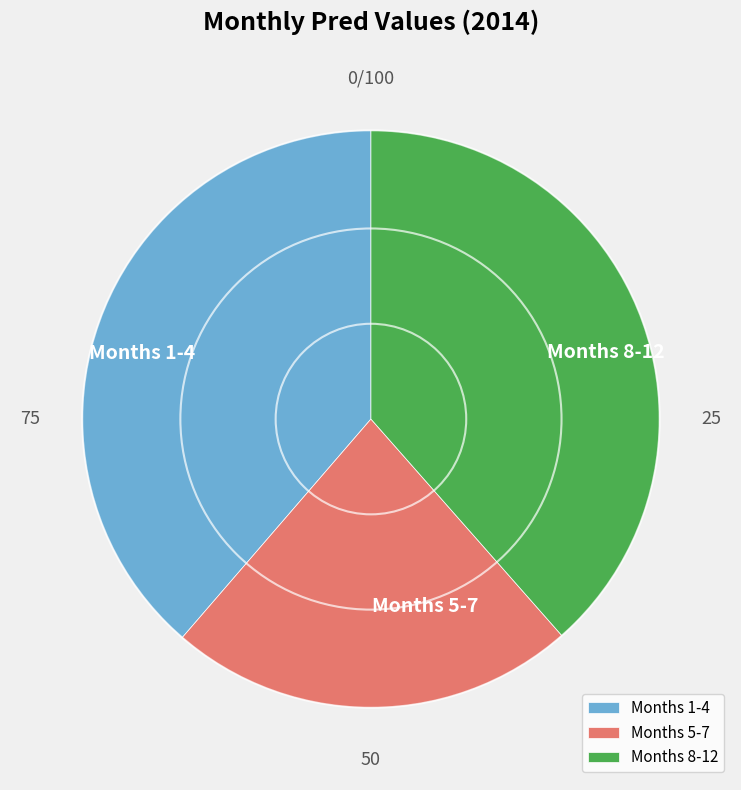

The Months 8-12 slice represents 38% of the pie. True or false?

True